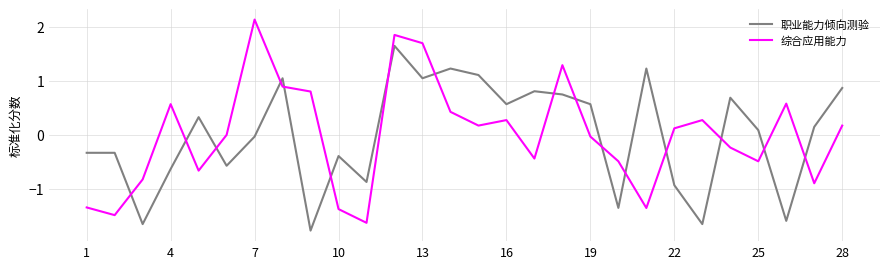

What is the minimum value shown in the chart?

-1.8